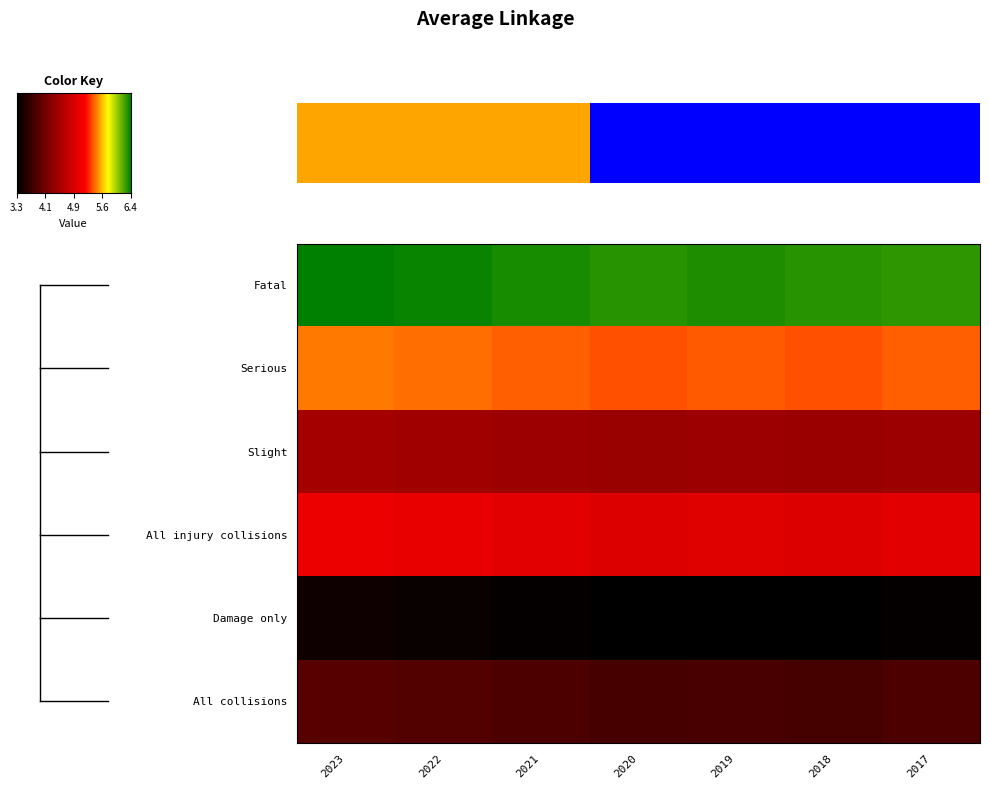

How many data points does each series have?

7